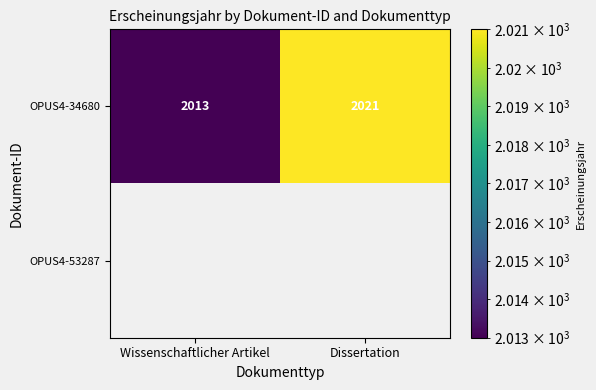

Between Dissertation and Wissenschaftlicher Artikel, which is larger?

Dissertation